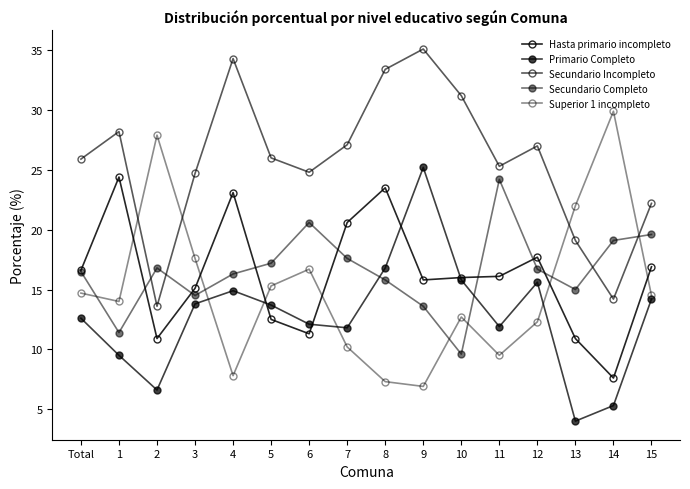

How many distinct data groups are displayed?

5